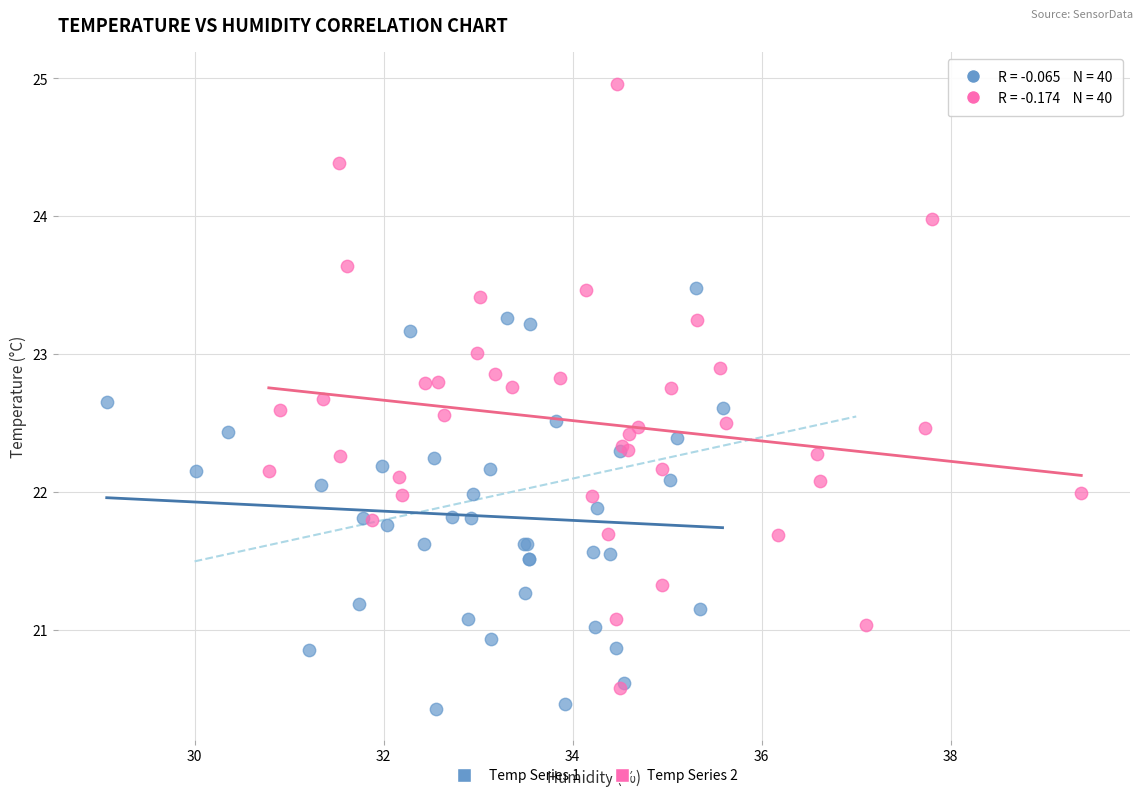

Which series reaches the maximum Y coordinate?

Temp Series 2